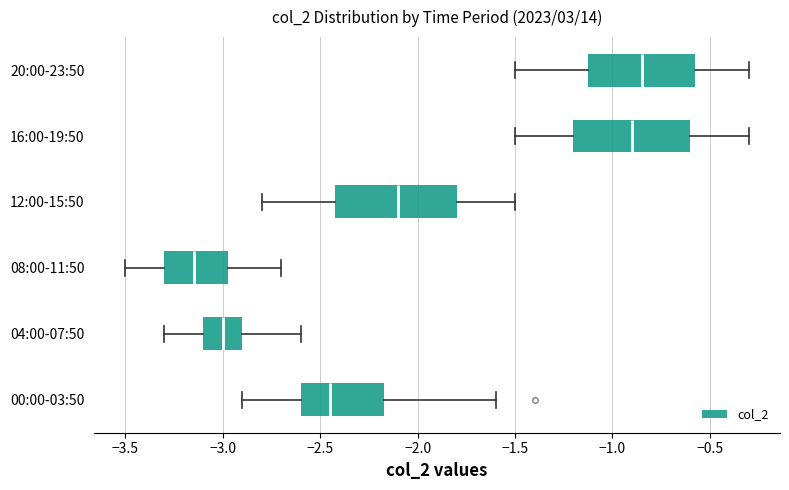

Reading bottom to top, transcribe this box plot: for each box, give where its median line is, the range the box spans, and where its two whiskers end, as read against the x-axis. The values are not printed on the chart, so give them approximately, as read against the axis.

00:00-03:50: median -2.45, box -2.60 to -2.15, whiskers -2.90 to -1.60
04:00-07:50: median -3.00, box -3.10 to -2.90, whiskers -3.30 to -2.60
08:00-11:50: median -3.15, box -3.30 to -2.95, whiskers -3.50 to -2.70
12:00-15:50: median -2.10, box -2.40 to -1.80, whiskers -2.80 to -1.50
16:00-19:50: median -0.90, box -1.20 to -0.60, whiskers -1.50 to -0.30
20:00-23:50: median -0.85, box -1.10 to -0.55, whiskers -1.50 to -0.30